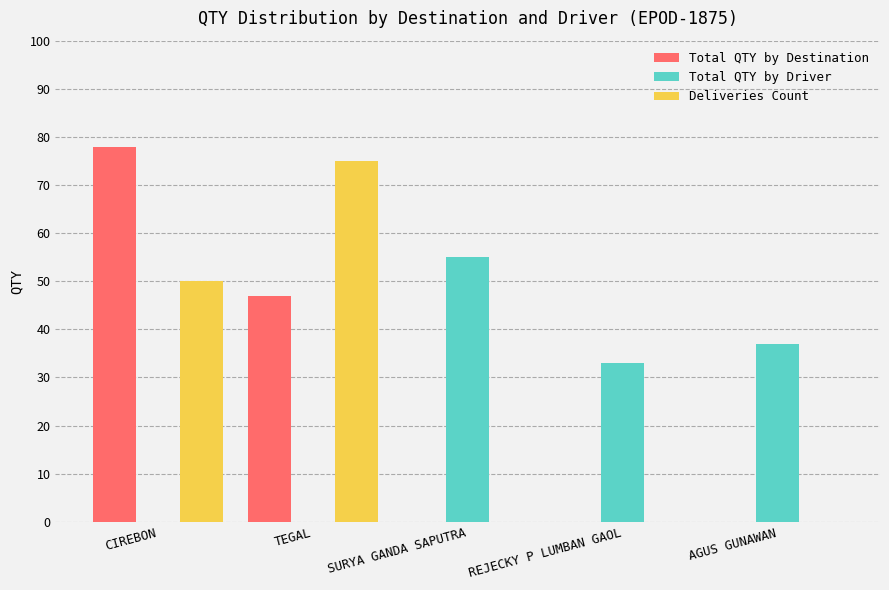

How many series are shown in this chart?

3